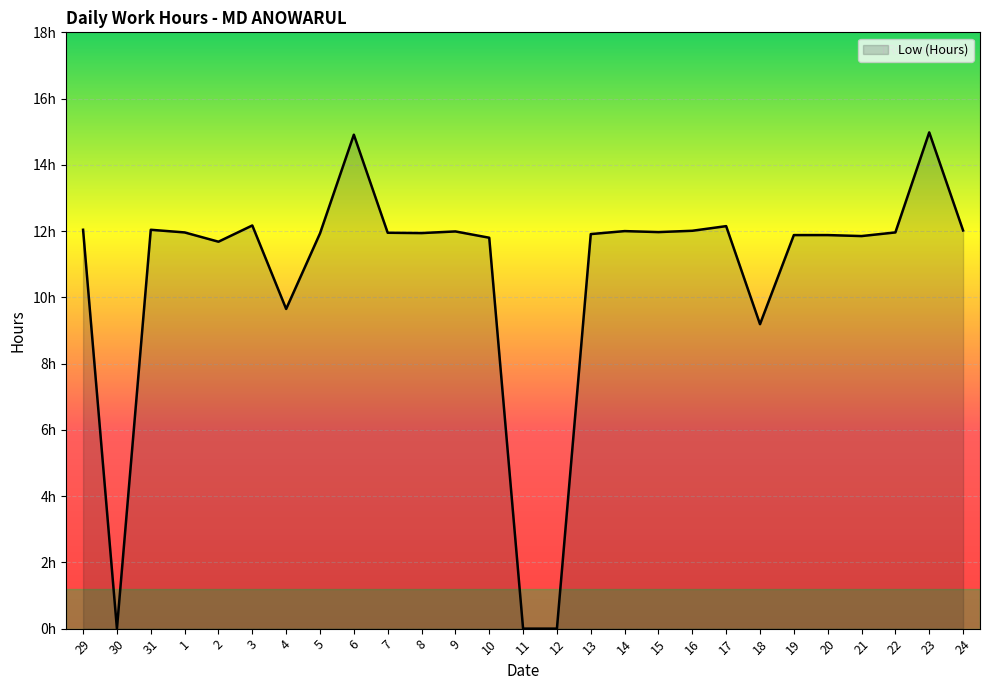

The value at 12 is 8.6. True or false?

False